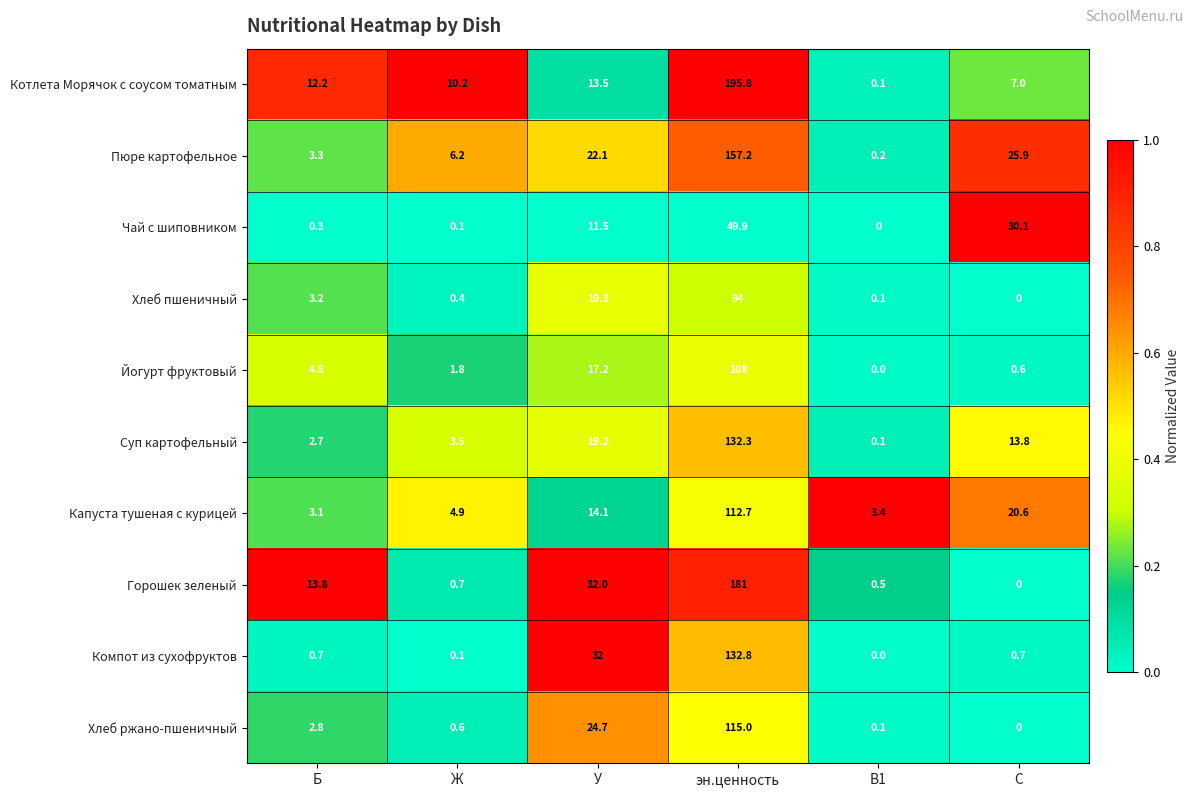

What is the total value across all series at Ж?

28.5